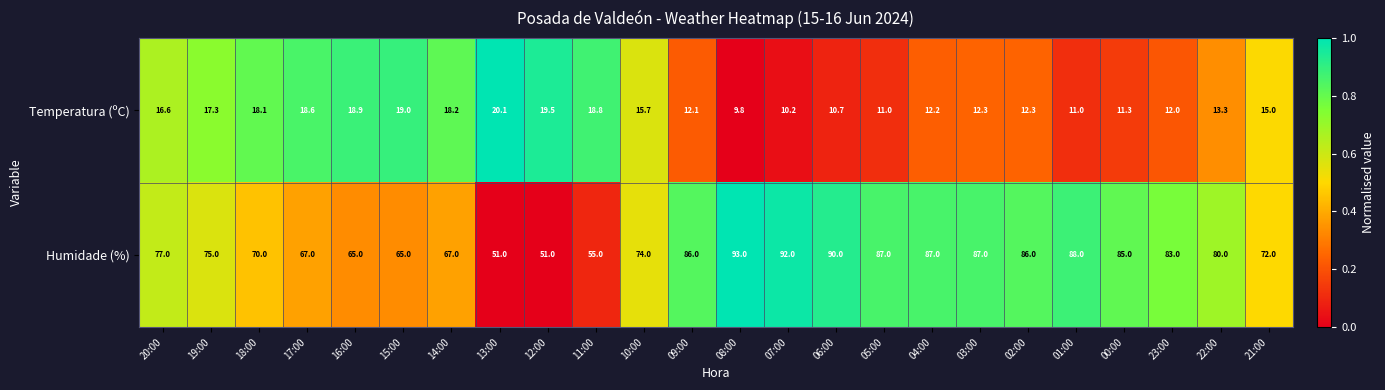

What is the minimum value for Humidade (%)?

51.0